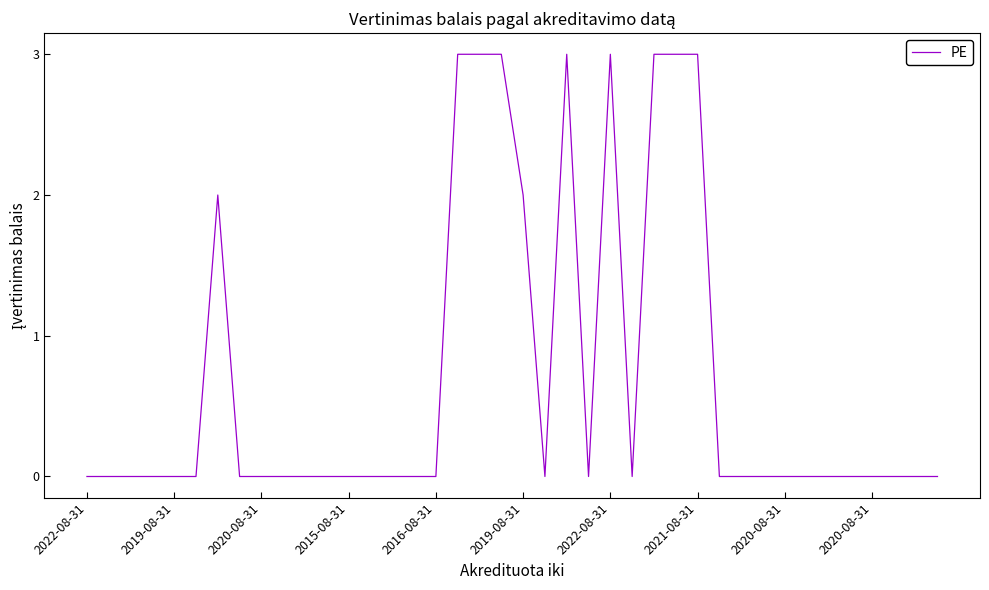

What is the maximum value shown in the chart?

3